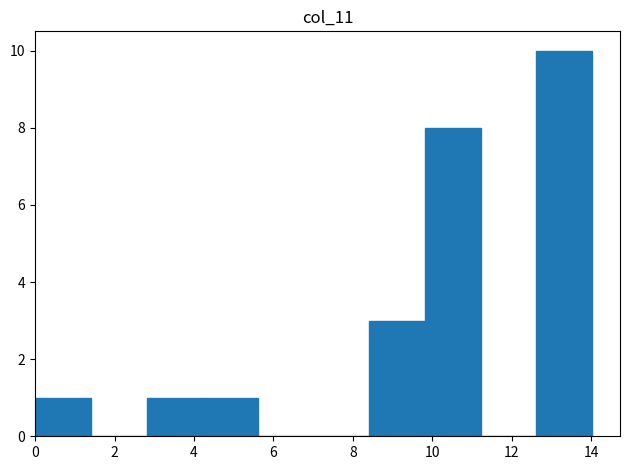

Reading left to right, list every bar in this chart as the range it spans on the x-axis followed by its height. Neither the bar edges nor the heights are printed on the chart, so give them approximately, as read against the axes.

0.0 to 1.4: 1
1.4 to 2.8: 0
2.8 to 4.2: 1
4.2 to 5.6: 1
5.6 to 7.0: 0
7.0 to 8.4: 0
8.4 to 9.8: 3
9.8 to 11.2: 8
11.2 to 12.6: 0
12.6 to 14.0: 10